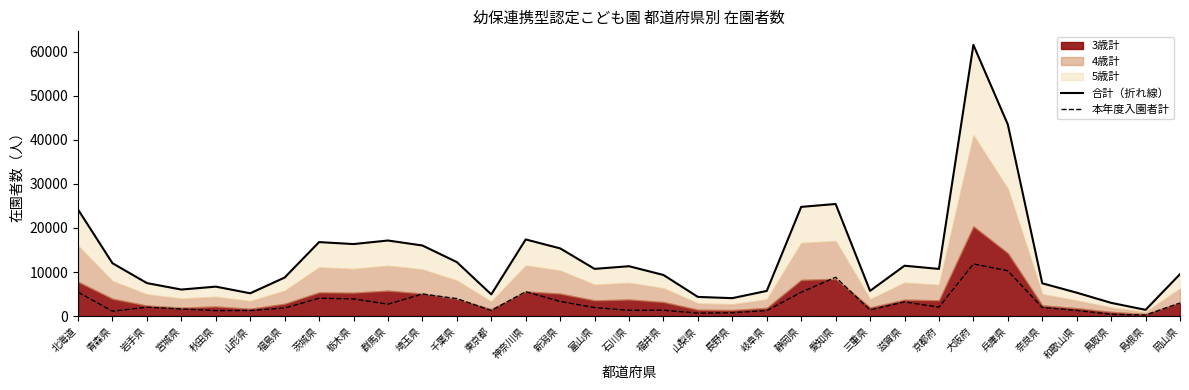

How many values in the 合計（折れ線） series exceed 10699?

16